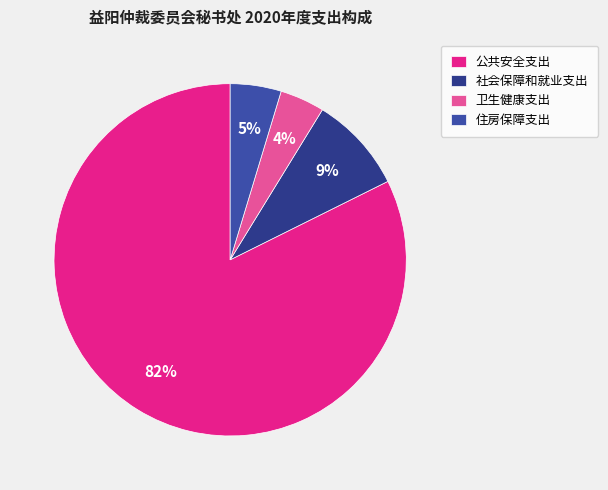

Count the number of slices in the pie.

4